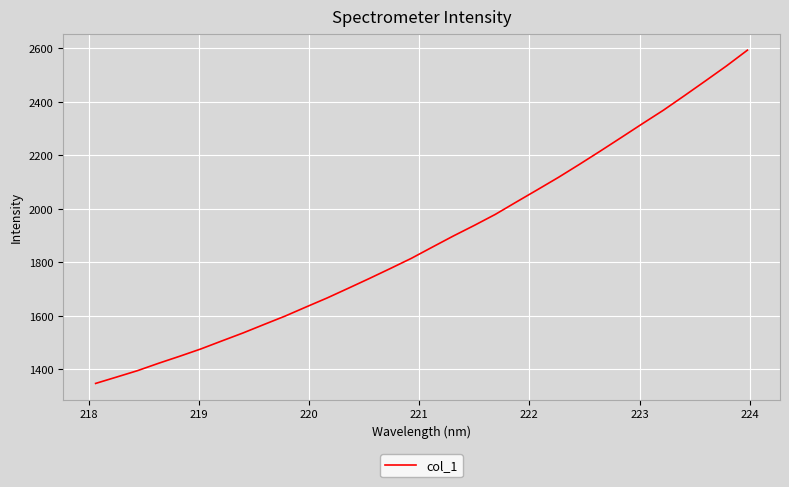

Count the number of values greater than 1857.

16